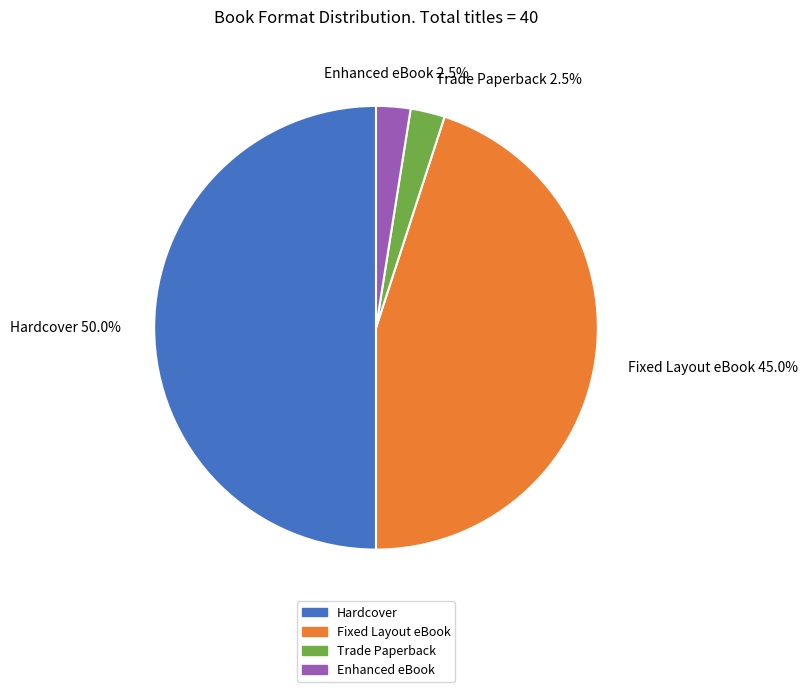

To the nearest percent, what portion does Hardcover represent?

50%